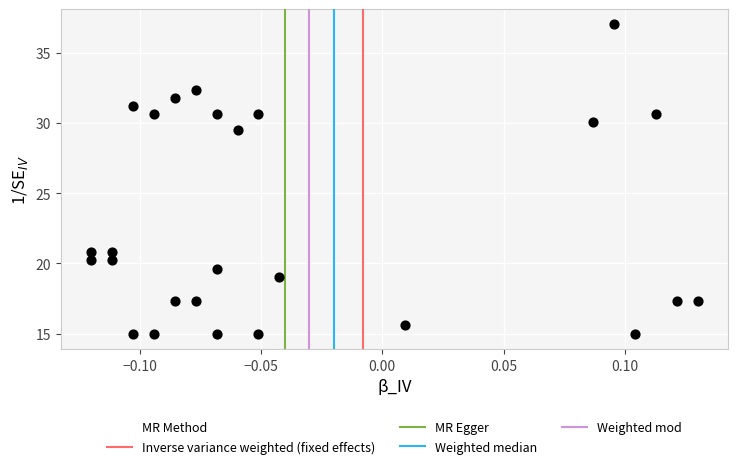

What Y value in the scatter plot is closest to 26?

29.5